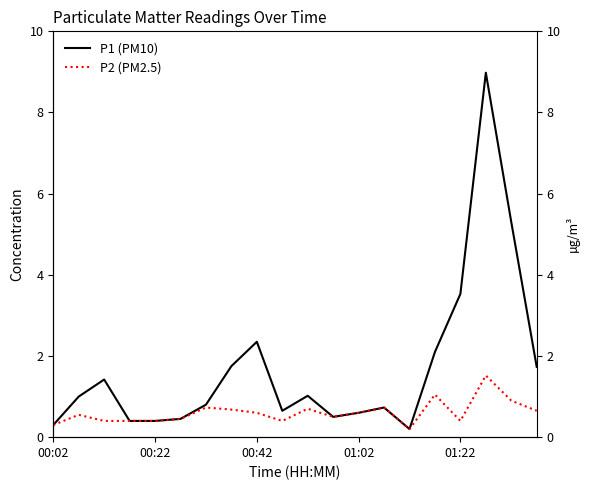

True or false: P1 (PM10) and P2 (PM2.5) intersect in this chart.

False